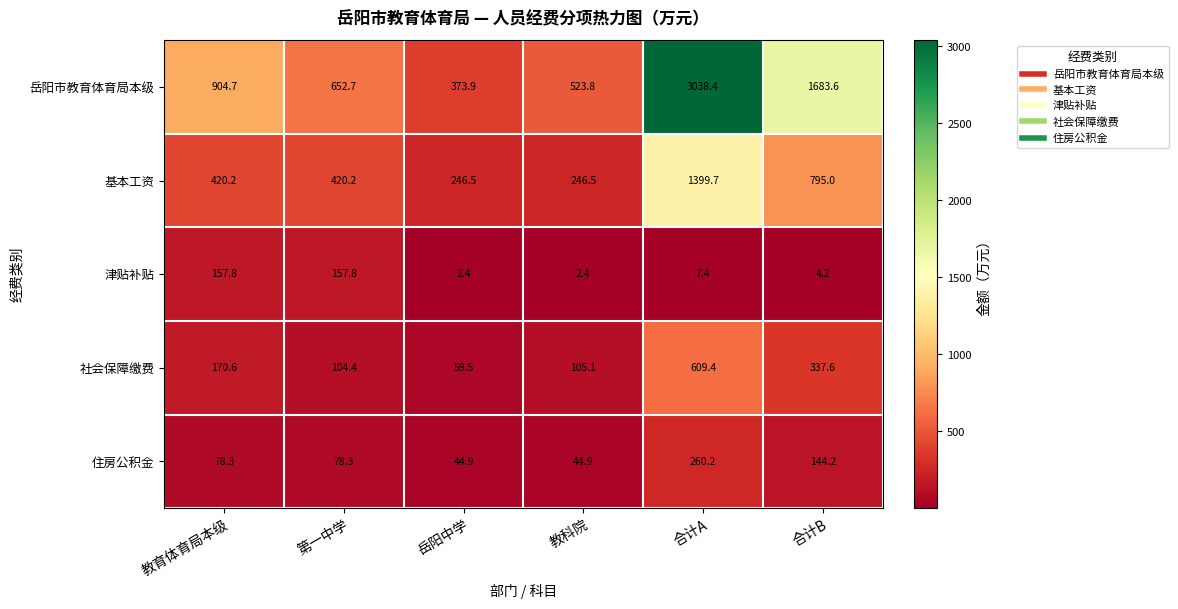

How many categories are shown in the chart?

6